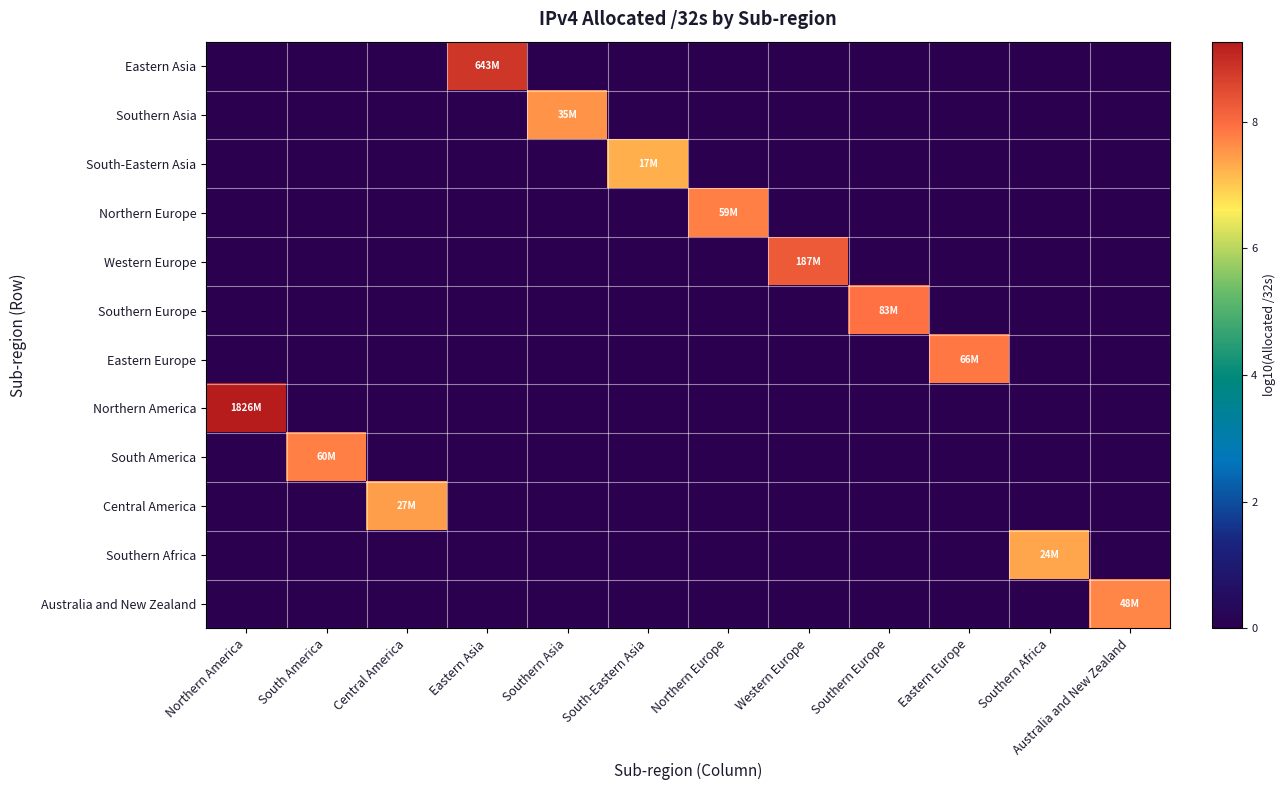

Reading left to right, what are all the values shown in this chart?

Eastern Asia: Northern America=0.0	South America=0.0	Central America=0.0	Eastern Asia=8.8	Southern Asia=0.0	South-Eastern Asia=0.0	Northern Europe=0.0	Western Europe=0.0	Southern Europe=0.0	Eastern Europe=0.0	Southern Africa=0.0	Australia and New Zealand=0.0
Southern Asia: Northern America=0.0	South America=0.0	Central America=0.0	Eastern Asia=0.0	Southern Asia=7.5	South-Eastern Asia=0.0	Northern Europe=0.0	Western Europe=0.0	Southern Europe=0.0	Eastern Europe=0.0	Southern Africa=0.0	Australia and New Zealand=0.0
South-Eastern Asia: Northern America=0.0	South America=0.0	Central America=0.0	Eastern Asia=0.0	Southern Asia=0.0	South-Eastern Asia=7.2	Northern Europe=0.0	Western Europe=0.0	Southern Europe=0.0	Eastern Europe=0.0	Southern Africa=0.0	Australia and New Zealand=0.0
Northern Europe: Northern America=0.0	South America=0.0	Central America=0.0	Eastern Asia=0.0	Southern Asia=0.0	South-Eastern Asia=0.0	Northern Europe=7.8	Western Europe=0.0	Southern Europe=0.0	Eastern Europe=0.0	Southern Africa=0.0	Australia and New Zealand=0.0
Western Europe: Northern America=0.0	South America=0.0	Central America=0.0	Eastern Asia=0.0	Southern Asia=0.0	South-Eastern Asia=0.0	Northern Europe=0.0	Western Europe=8.3	Southern Europe=0.0	Eastern Europe=0.0	Southern Africa=0.0	Australia and New Zealand=0.0
Southern Europe: Northern America=0.0	South America=0.0	Central America=0.0	Eastern Asia=0.0	Southern Asia=0.0	South-Eastern Asia=0.0	Northern Europe=0.0	Western Europe=0.0	Southern Europe=7.9	Eastern Europe=0.0	Southern Africa=0.0	Australia and New Zealand=0.0
Eastern Europe: Northern America=0.0	South America=0.0	Central America=0.0	Eastern Asia=0.0	Southern Asia=0.0	South-Eastern Asia=0.0	Northern Europe=0.0	Western Europe=0.0	Southern Europe=0.0	Eastern Europe=7.8	Southern Africa=0.0	Australia and New Zealand=0.0
Northern America: Northern America=9.3	South America=0.0	Central America=0.0	Eastern Asia=0.0	Southern Asia=0.0	South-Eastern Asia=0.0	Northern Europe=0.0	Western Europe=0.0	Southern Europe=0.0	Eastern Europe=0.0	Southern Africa=0.0	Australia and New Zealand=0.0
South America: Northern America=0.0	South America=7.8	Central America=0.0	Eastern Asia=0.0	Southern Asia=0.0	South-Eastern Asia=0.0	Northern Europe=0.0	Western Europe=0.0	Southern Europe=0.0	Eastern Europe=0.0	Southern Africa=0.0	Australia and New Zealand=0.0
Central America: Northern America=0.0	South America=0.0	Central America=7.4	Eastern Asia=0.0	Southern Asia=0.0	South-Eastern Asia=0.0	Northern Europe=0.0	Western Europe=0.0	Southern Europe=0.0	Eastern Europe=0.0	Southern Africa=0.0	Australia and New Zealand=0.0
Southern Africa: Northern America=0.0	South America=0.0	Central America=0.0	Eastern Asia=0.0	Southern Asia=0.0	South-Eastern Asia=0.0	Northern Europe=0.0	Western Europe=0.0	Southern Europe=0.0	Eastern Europe=0.0	Southern Africa=7.4	Australia and New Zealand=0.0
Australia and New Zealand: Northern America=0.0	South America=0.0	Central America=0.0	Eastern Asia=0.0	Southern Asia=0.0	South-Eastern Asia=0.0	Northern Europe=0.0	Western Europe=0.0	Southern Europe=0.0	Eastern Europe=0.0	Southern Africa=0.0	Australia and New Zealand=7.7